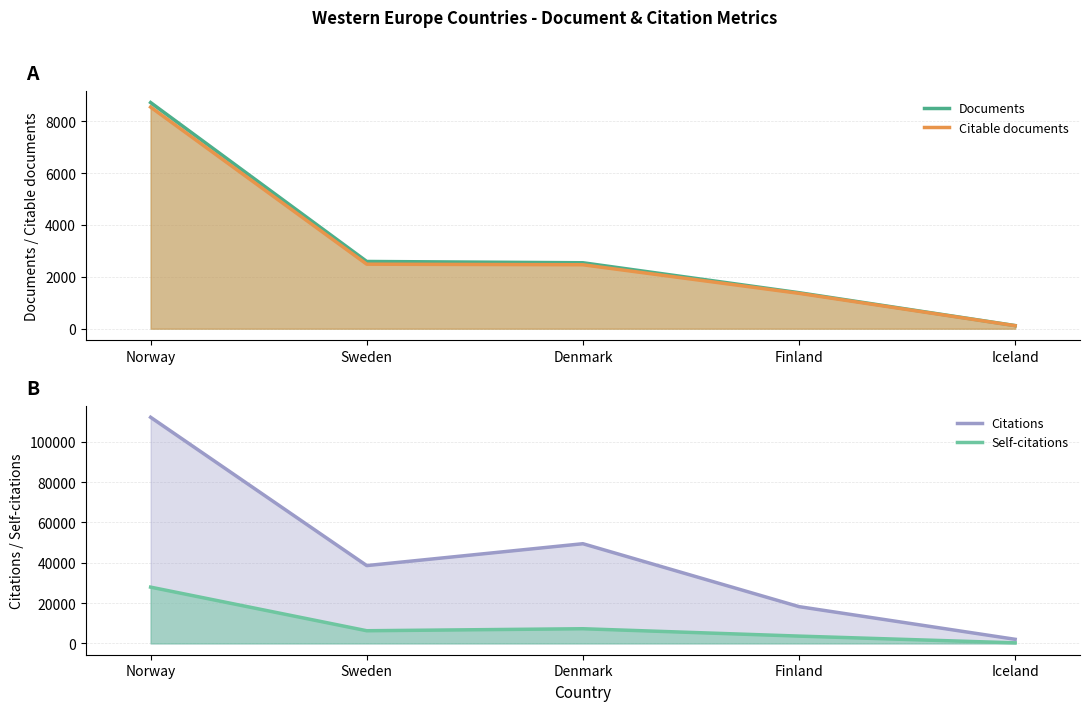

Which series has the widest spread of values?

Citations